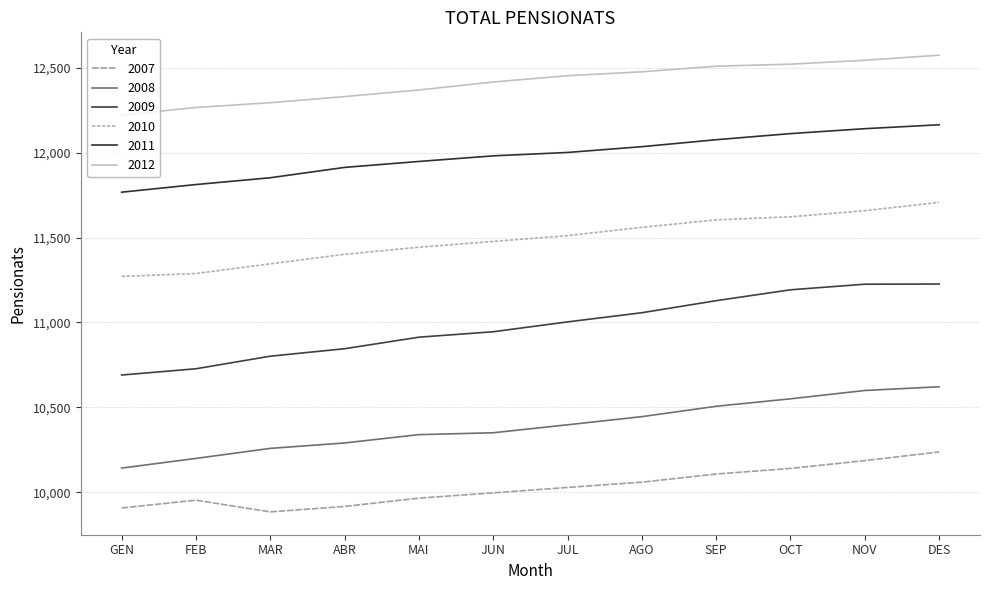

Between GEN and MAI, which series saw the biggest shift?

2009